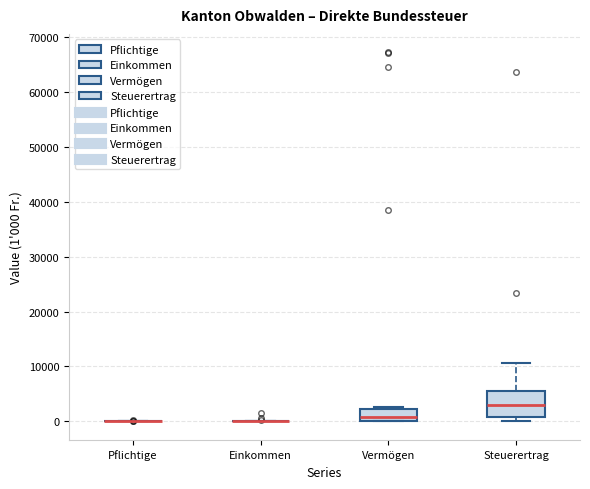

Comparing the boxes themselves (not the whiskers), which one is the tallest?

Steuerertrag